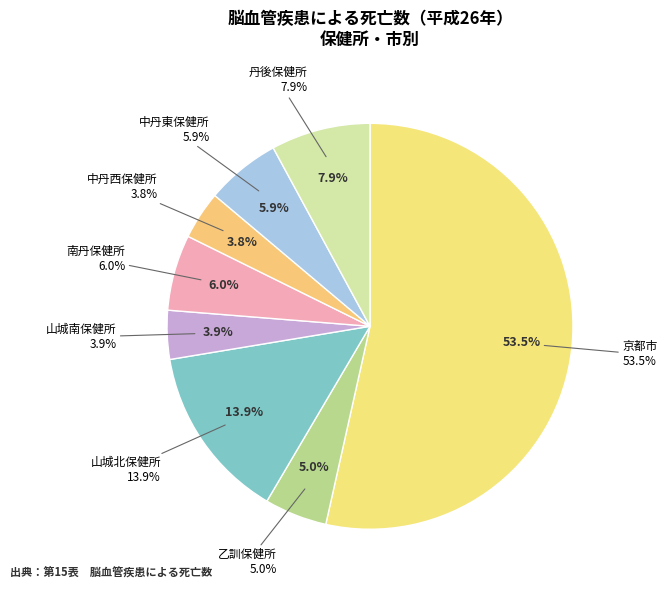

To the nearest percent, what portion does 京都市 represent?

53%